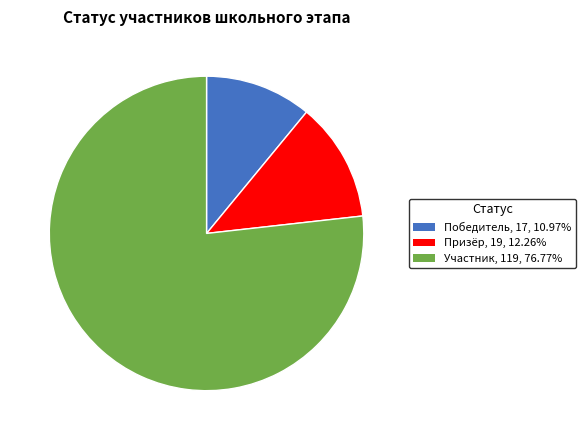

What is the largest slice in the pie chart?

Участник